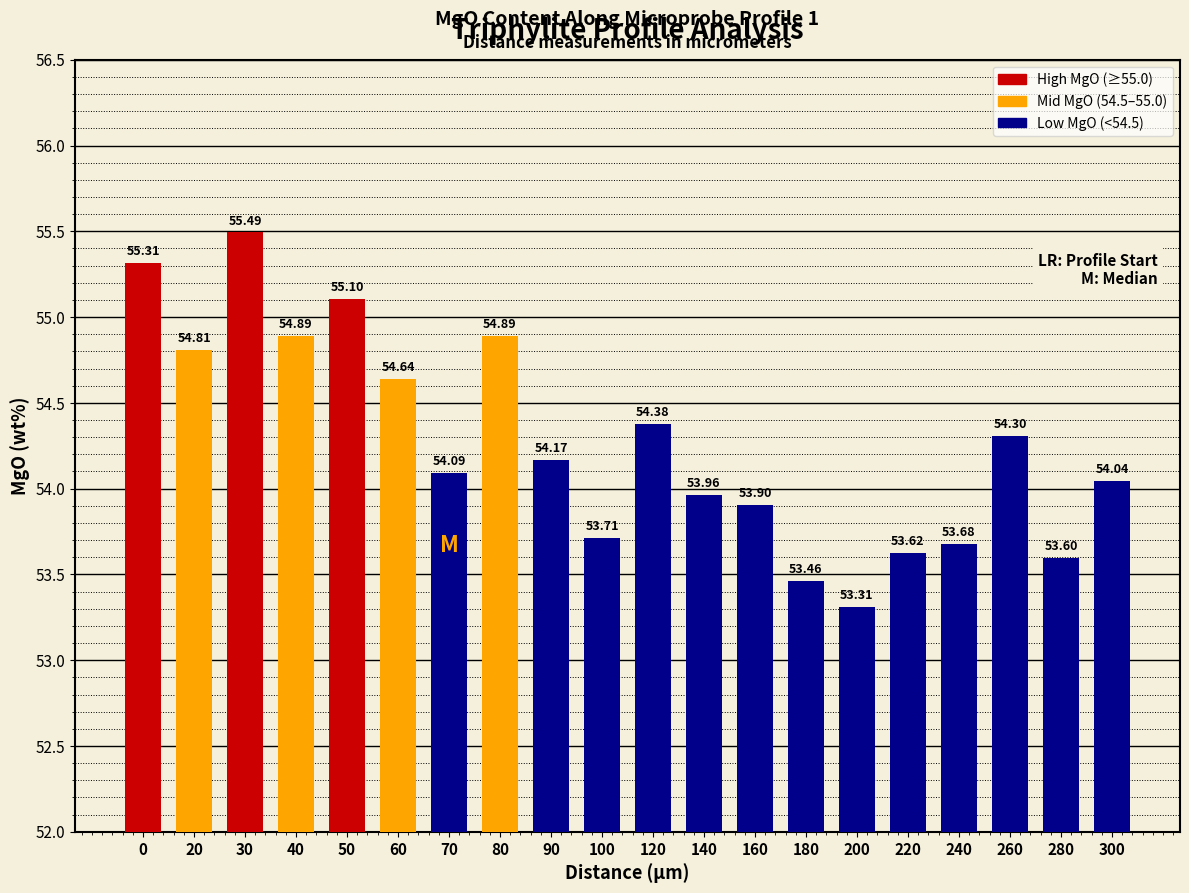

Does the chart contain any negative values?

No